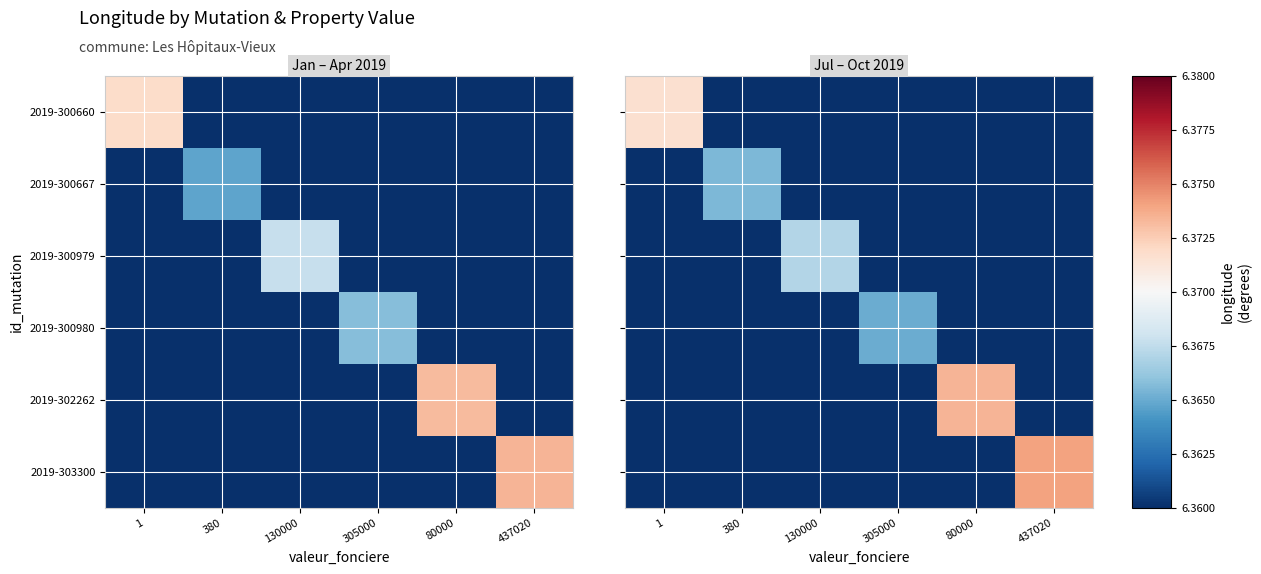

At which category is the sum across all series the highest?

437020